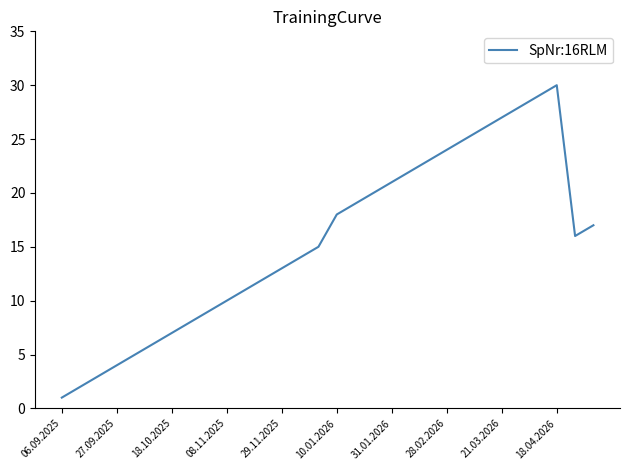

What is the maximum value shown in the chart?

30